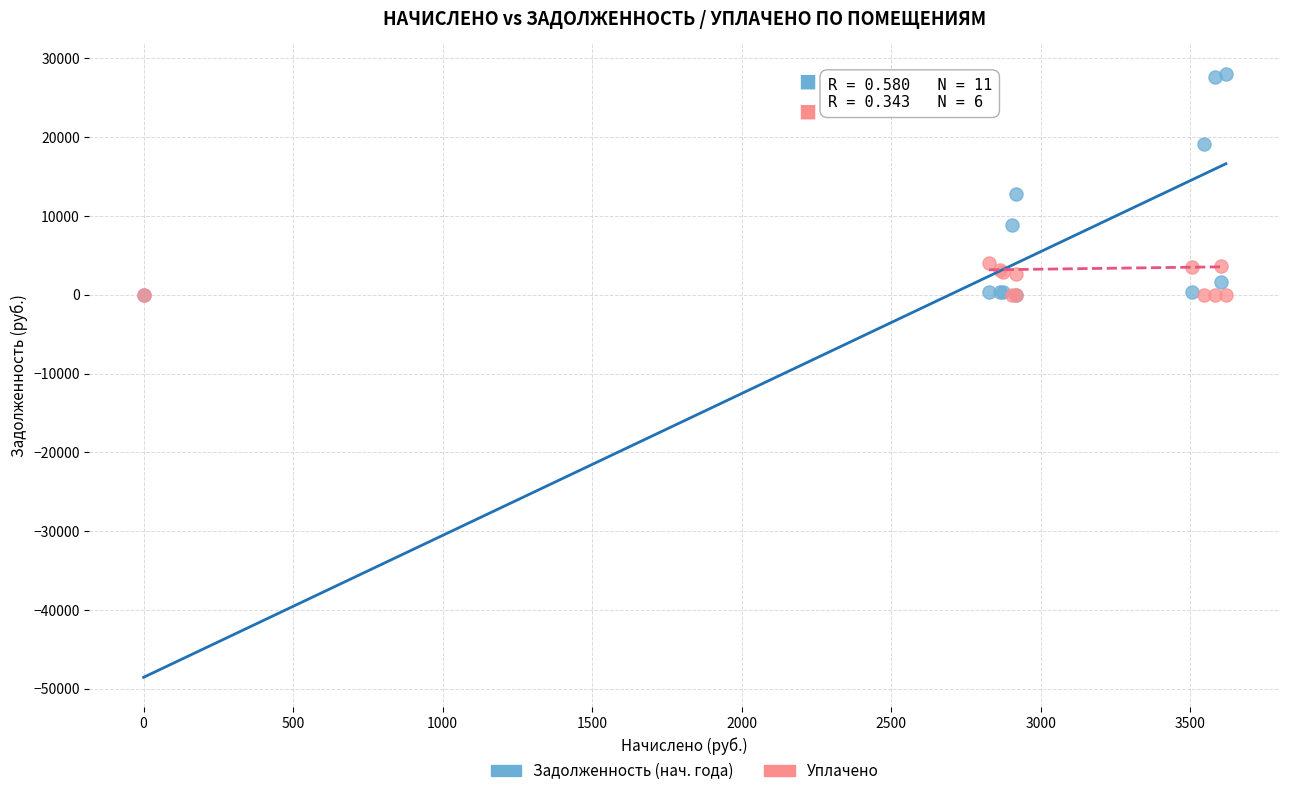

Across all series, what Y value is closest to 13981?

12759.5